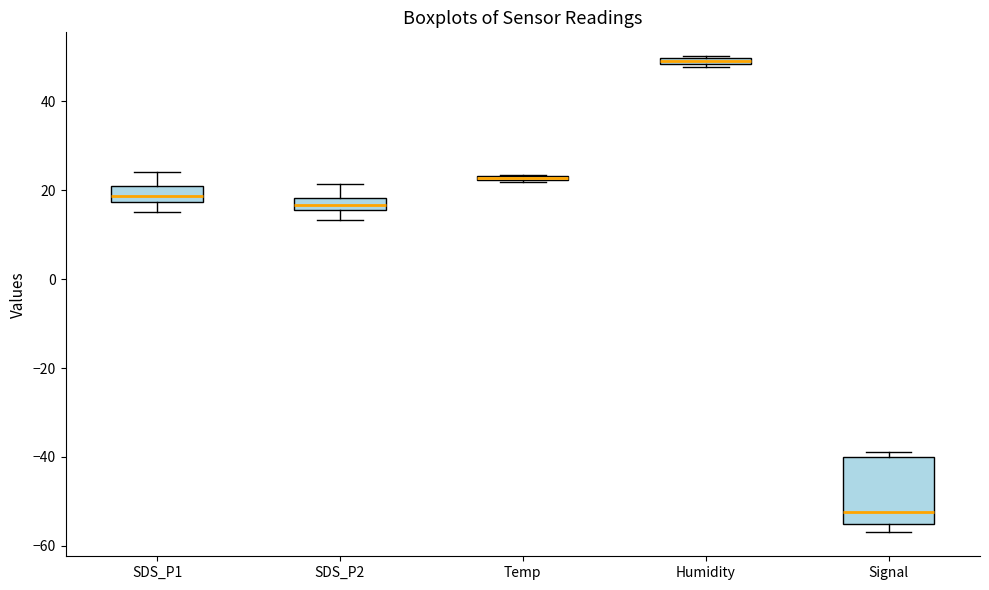

Which box is the tallest, from its lower edge to its upper edge?

Signal